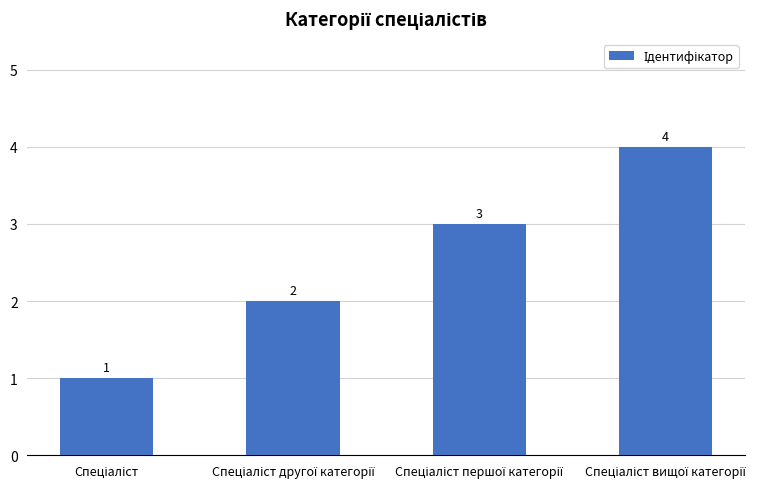

Count the values in the range 2 to 4.

3